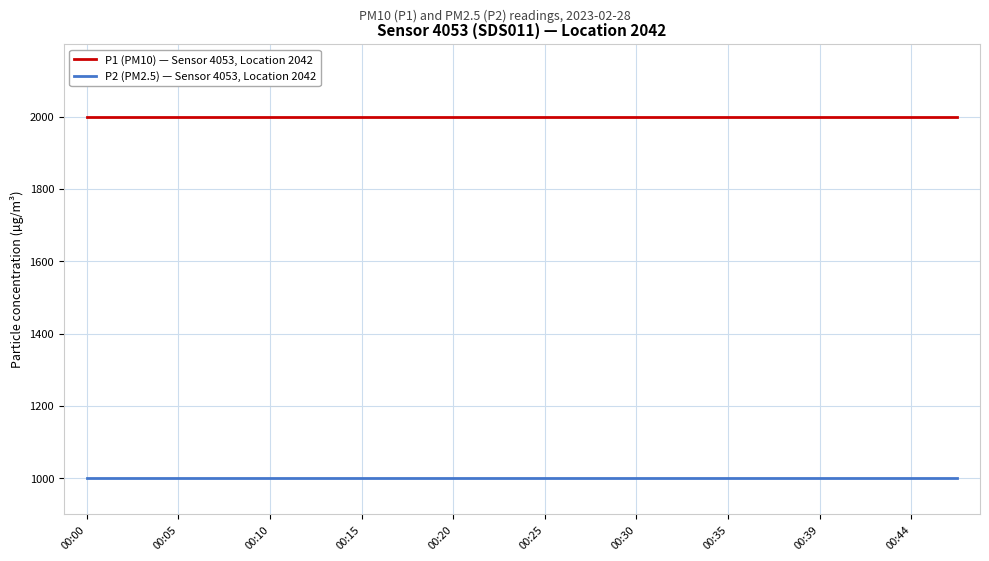

True or false: P2 (PM2.5) — Sensor 4053, Location 2042 and P1 (PM10) — Sensor 4053, Location 2042 cross at least once.

False